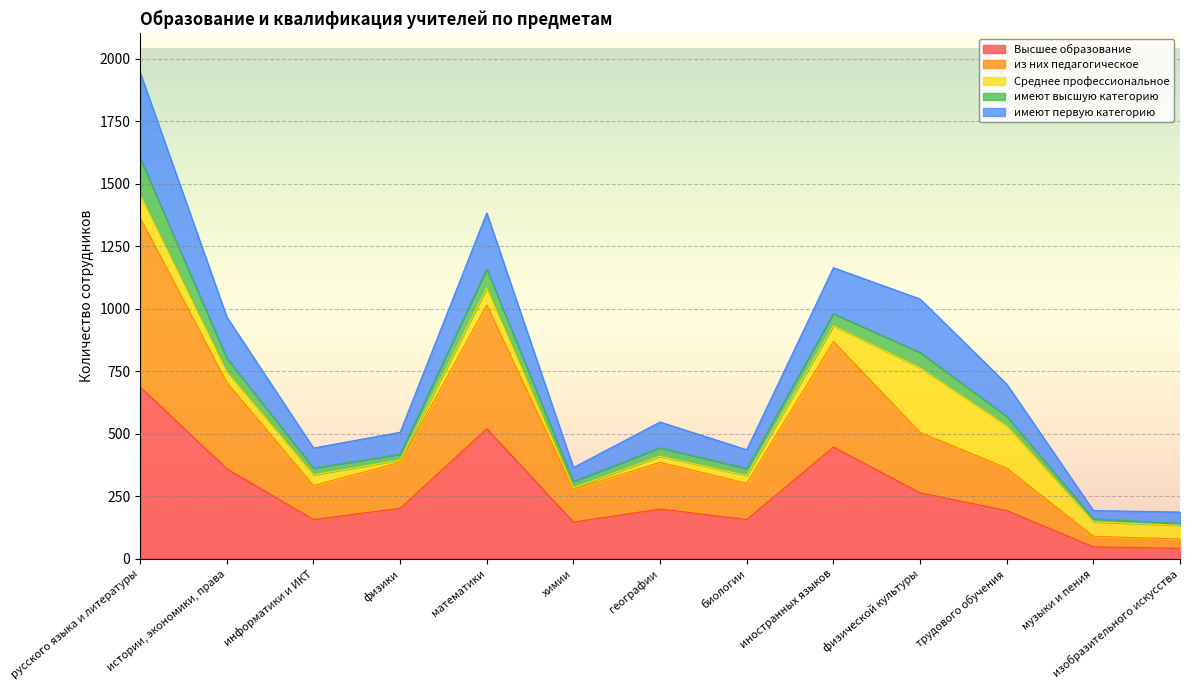

At which category is the sum across all series the highest?

русского языка и литературы